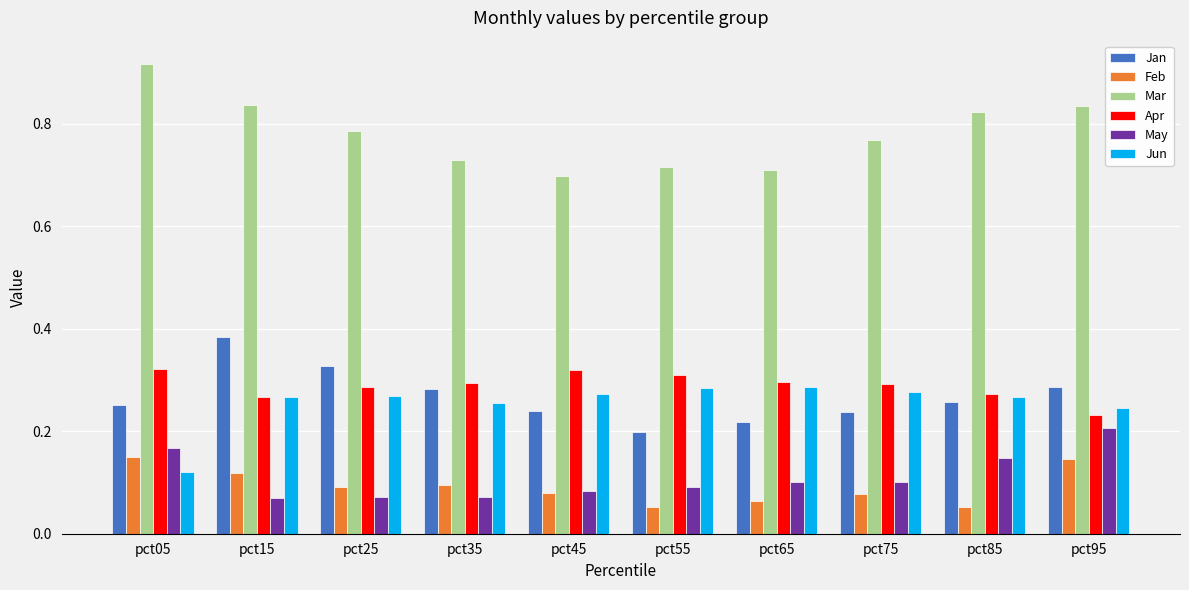

What is the sum of all May values?

1.1